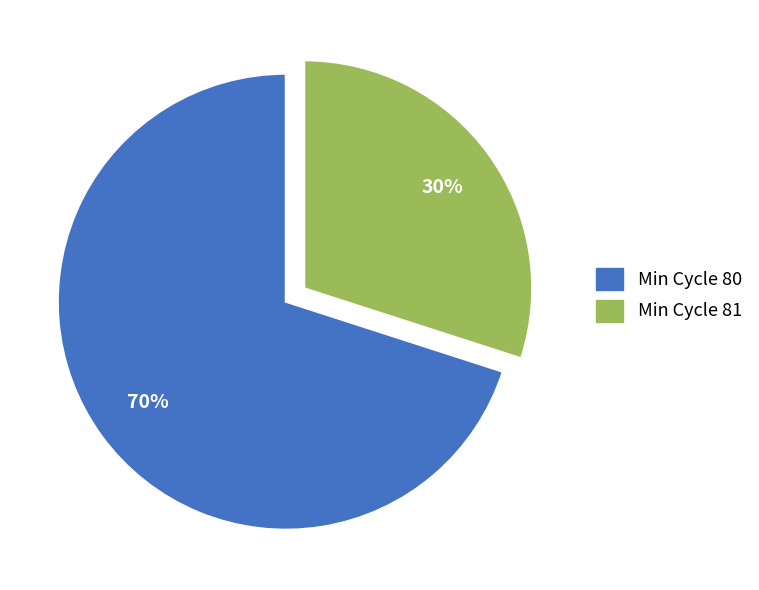

Does any single category account for the majority?

Yes